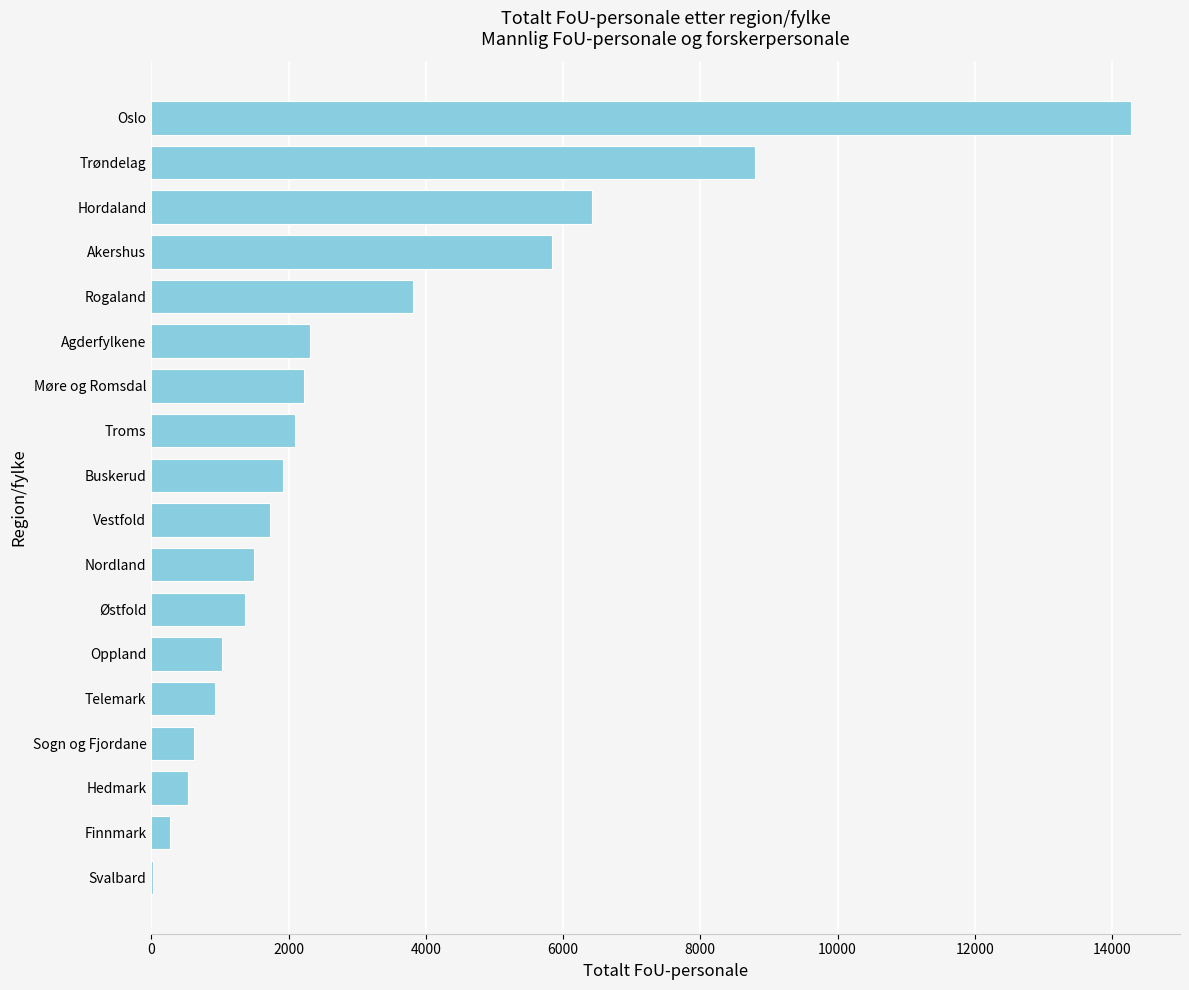

What is the ratio of the value at Østfold to the value at Oppland?

1.3